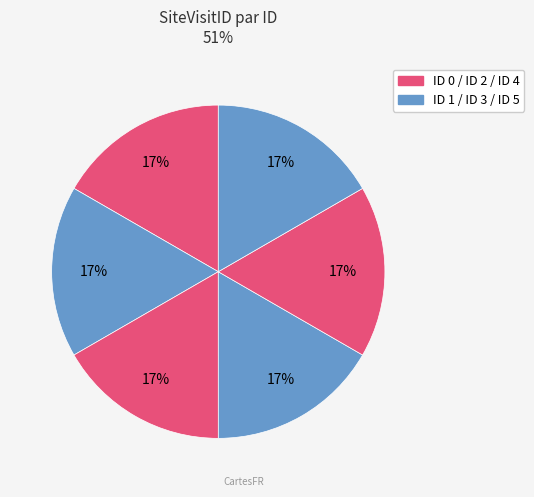

Count the number of slices in the pie.

6